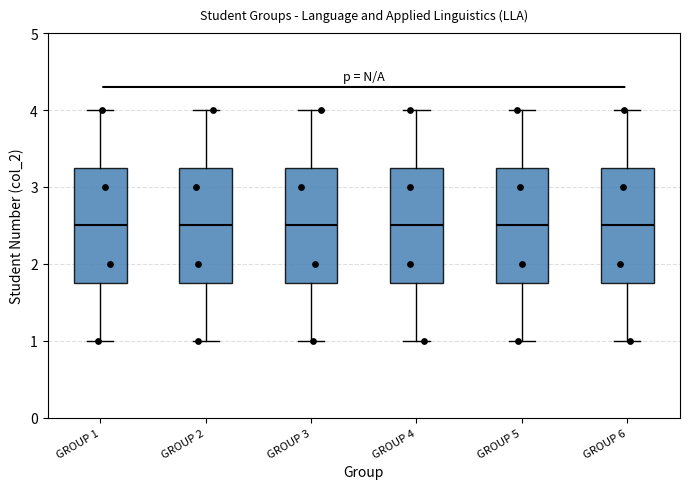

Reading left to right, transcribe this box plot: for each box, give where its median line is, the range the box spans, and where its two whiskers end, as read against the y-axis. The values are not printed on the chart, so give them approximately, as read against the axis.

GROUP 1: median 2.5, box 1.8 to 3.3, whiskers 1.0 to 4.0
GROUP 2: median 2.5, box 1.8 to 3.3, whiskers 1.0 to 4.0
GROUP 3: median 2.5, box 1.8 to 3.3, whiskers 1.0 to 4.0
GROUP 4: median 2.5, box 1.8 to 3.3, whiskers 1.0 to 4.0
GROUP 5: median 2.5, box 1.8 to 3.3, whiskers 1.0 to 4.0
GROUP 6: median 2.5, box 1.8 to 3.3, whiskers 1.0 to 4.0